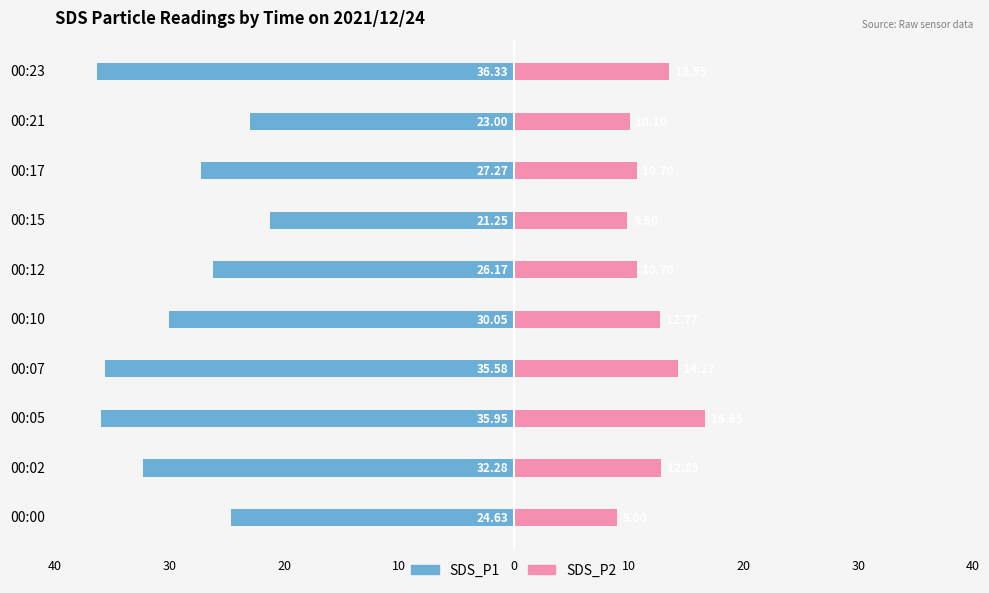

Reading right to left, extract all data points from this chart.

SDS_P1: -36.3	-23.0	-27.3	-21.2	-26.2	-30.1	-35.6	-36.0	-32.3	-24.6
SDS_P2: 13.6	10.1	10.7	9.9	10.7	12.8	14.3	16.6	12.8	9.0